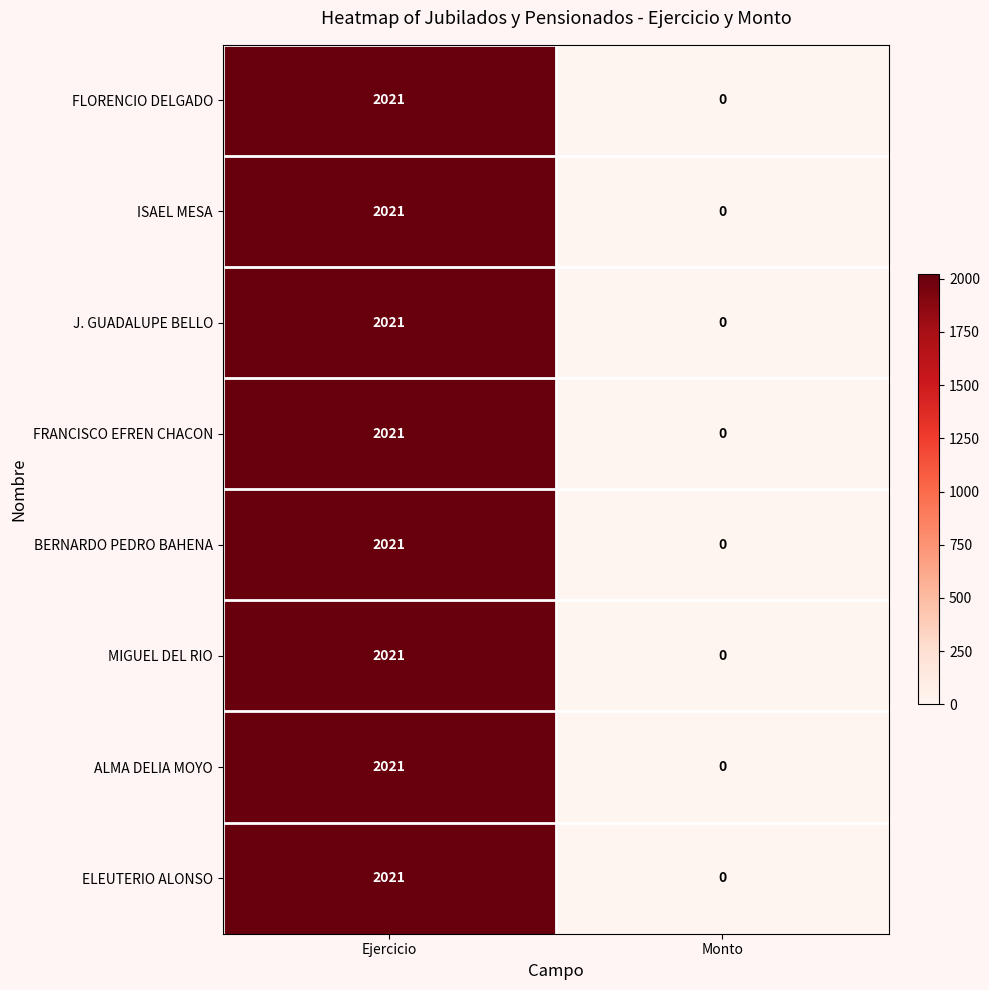

Reading left to right, list all the values displayed in this chart.

FLORENCIO DELGADO: 2021	0
ISAEL MESA: 2021	0
J. GUADALUPE BELLO: 2021	0
FRANCISCO EFREN CHACON: 2021	0
BERNARDO PEDRO BAHENA: 2021	0
MIGUEL DEL RIO: 2021	0
ALMA DELIA MOYO: 2021	0
ELEUTERIO ALONSO: 2021	0